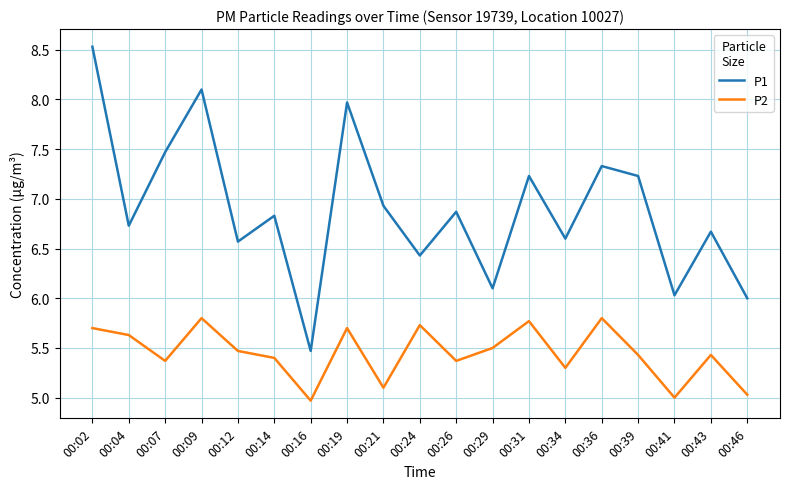

Does the chart display data point markers on the line(s)?

No